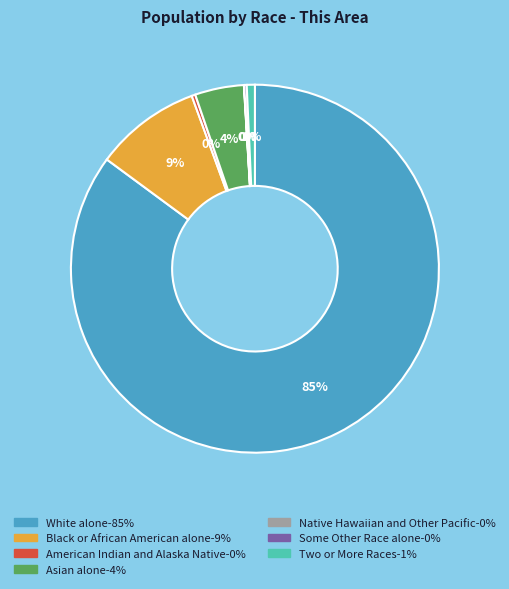

To the nearest percent, what is the average slice percentage?

14%